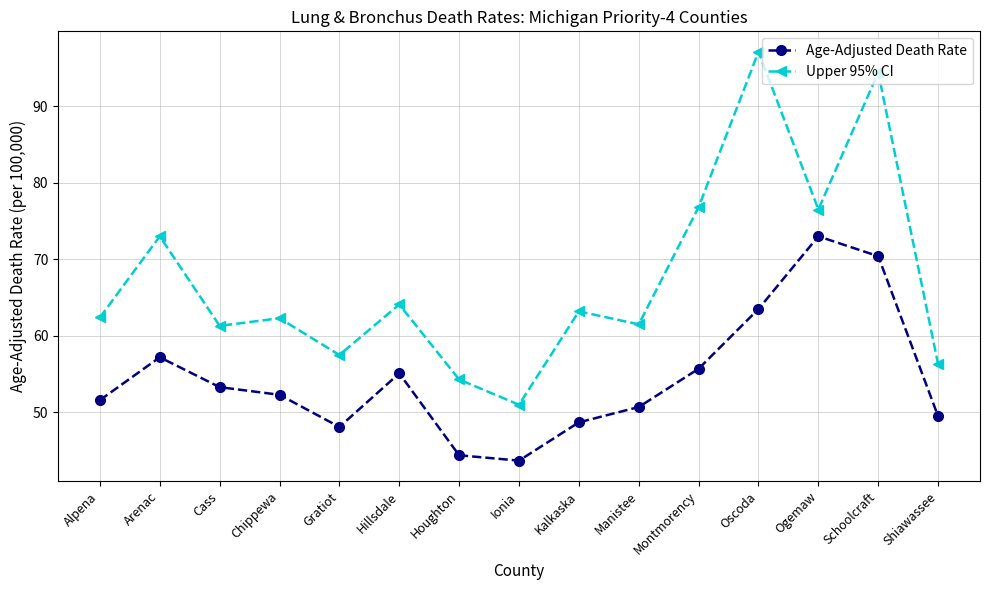

True or false: Age-Adjusted Death Rate and Upper 95% CI intersect in this chart.

False